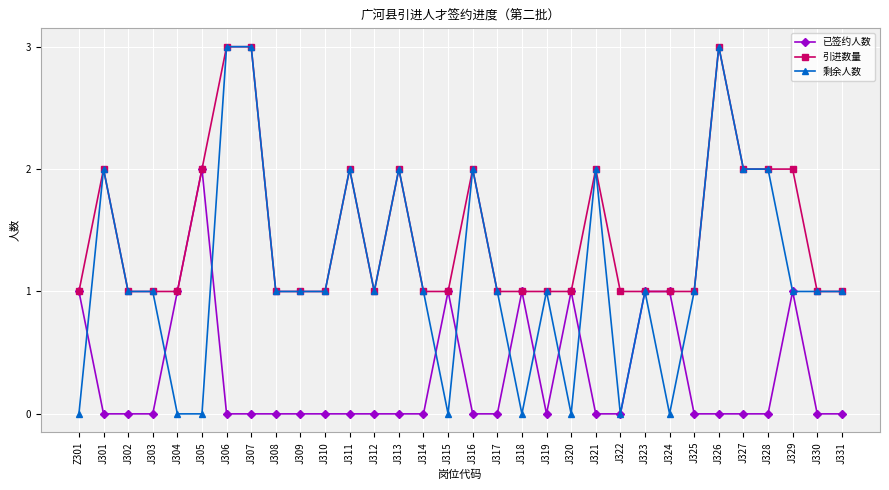

At which category does 剩余人数 reach its first local peak?

J301